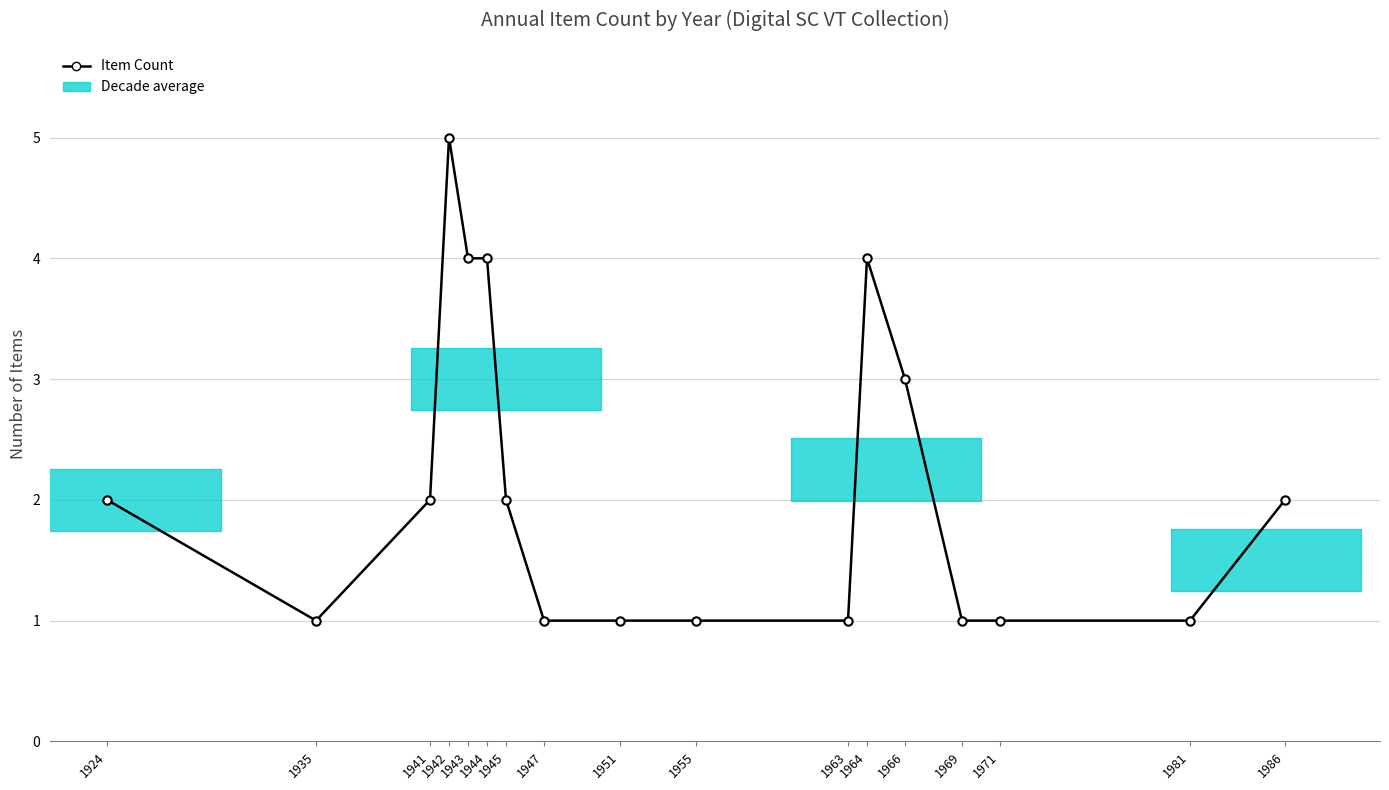

How many lines are shown in the chart?

1